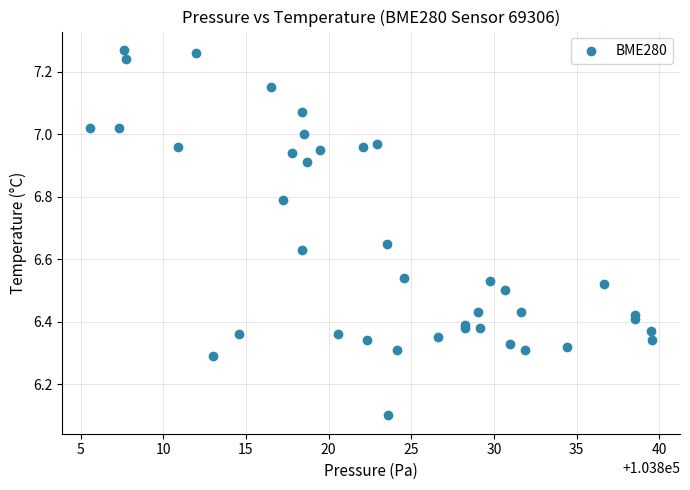

What Y value in the scatter plot is closest to 6?

6.1